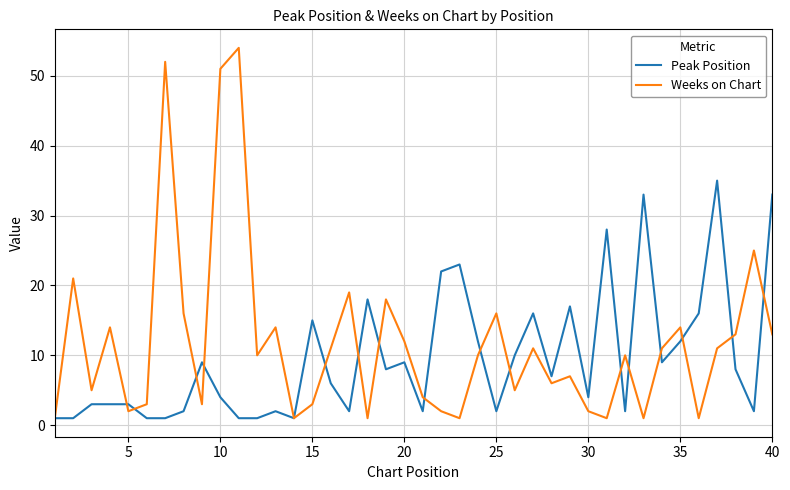

How many lines are shown in the chart?

2